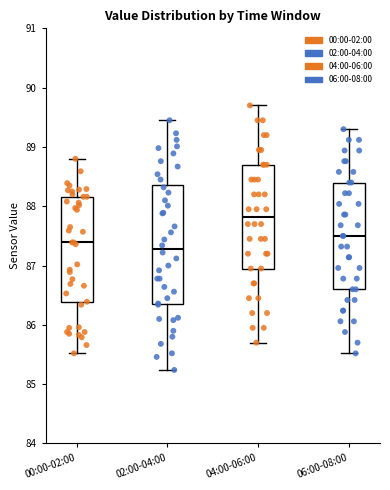

Reading left to right, transcribe this box plot: for each box, give where its median line is, the range the box spans, and where its two whiskers end, as read against the y-axis. The values are not printed on the chart, so give them approximately, as read against the axis.

00:00-02:00: median 87.4, box 86.4 to 88.2, whiskers 85.5 to 88.8
02:00-04:00: median 87.3, box 86.4 to 88.4, whiskers 85.2 to 89.5
04:00-06:00: median 87.8, box 87.0 to 88.7, whiskers 85.7 to 89.7
06:00-08:00: median 87.5, box 86.6 to 88.4, whiskers 85.5 to 89.3